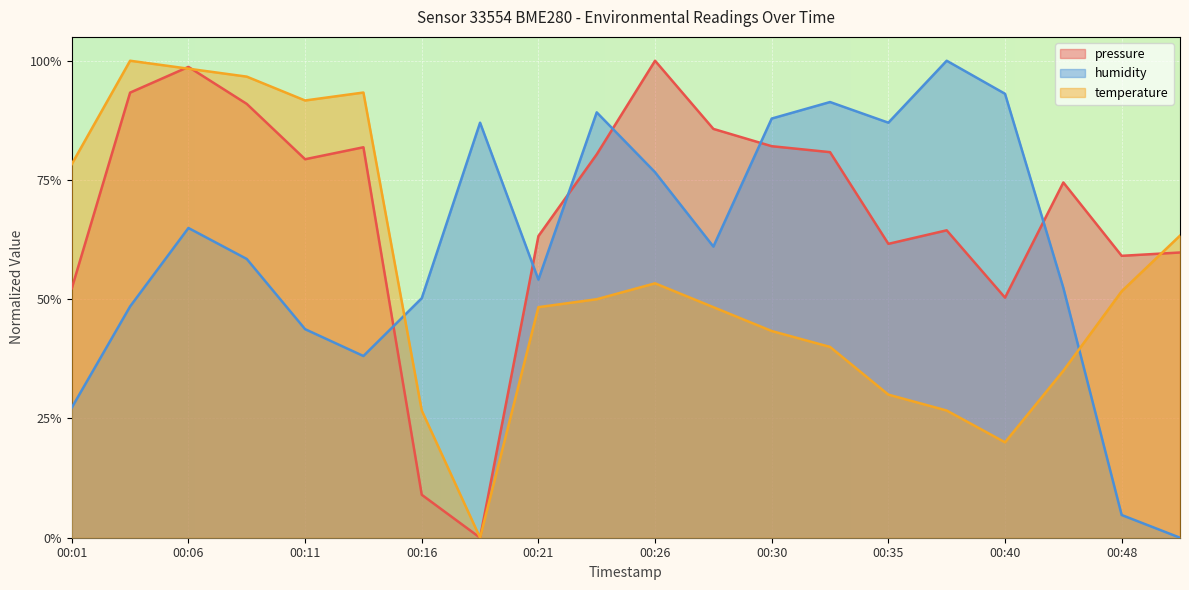

What is the sum of the temperature values at 00:43 and 00:28?

0.8